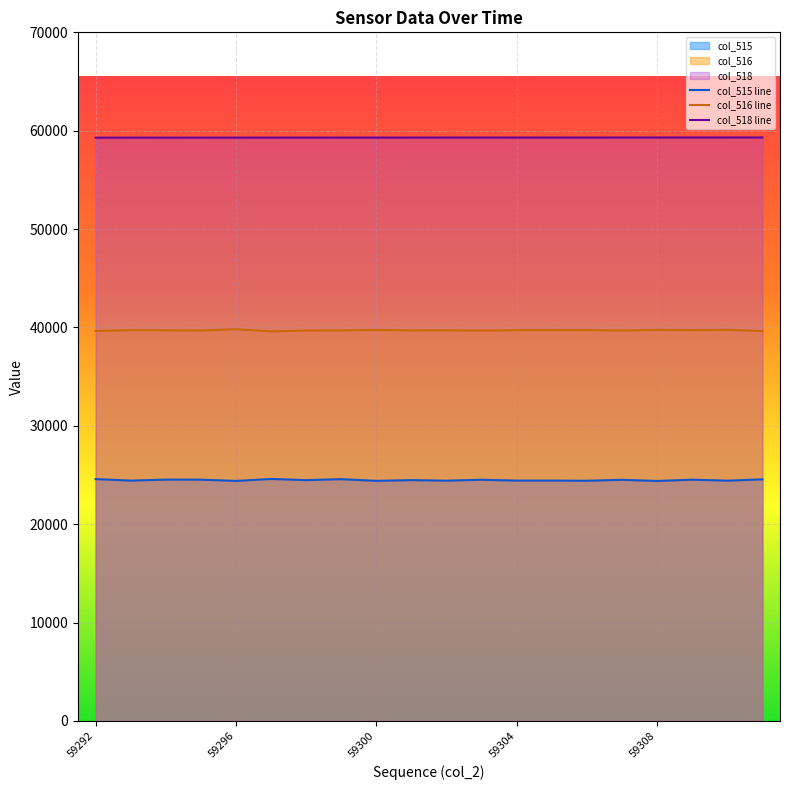

What is the value of the col_516 point at the 13th from the left?

39720